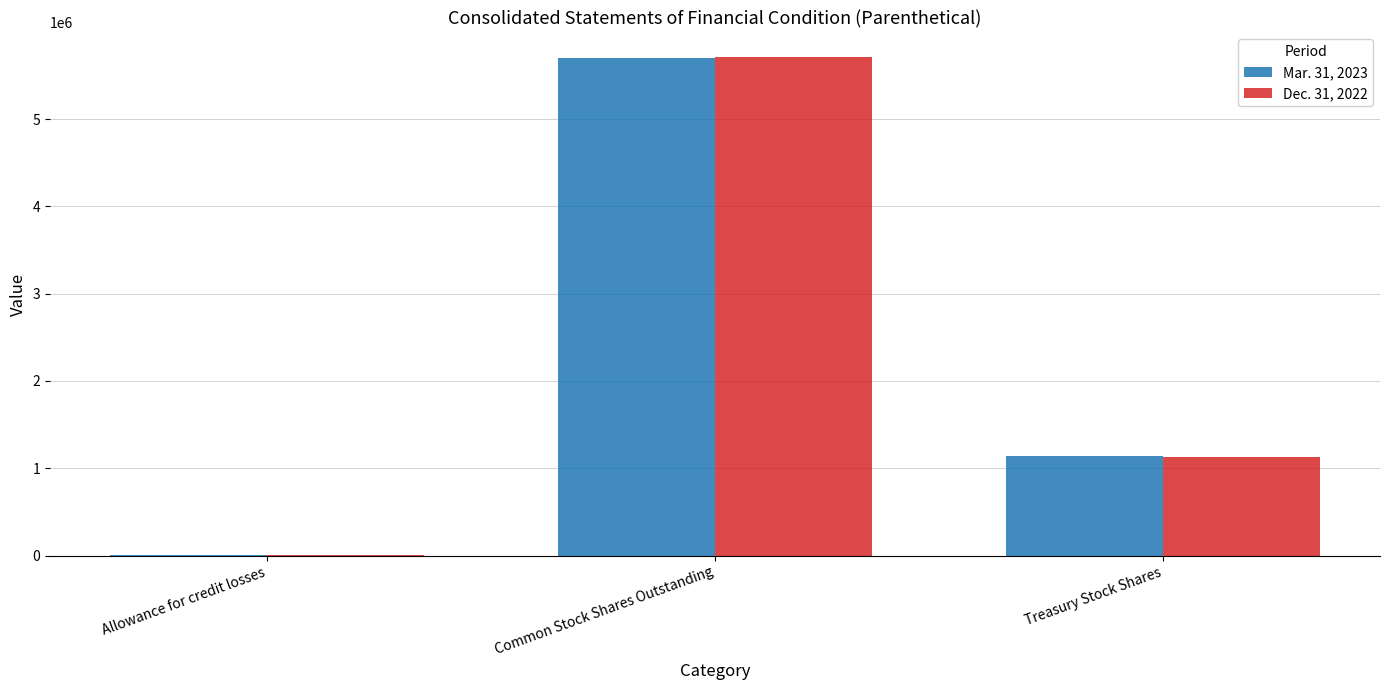

What is the sum of the Mar. 31, 2023 values at Common Stock Shares Outstanding and Allowance for credit losses?

5700066